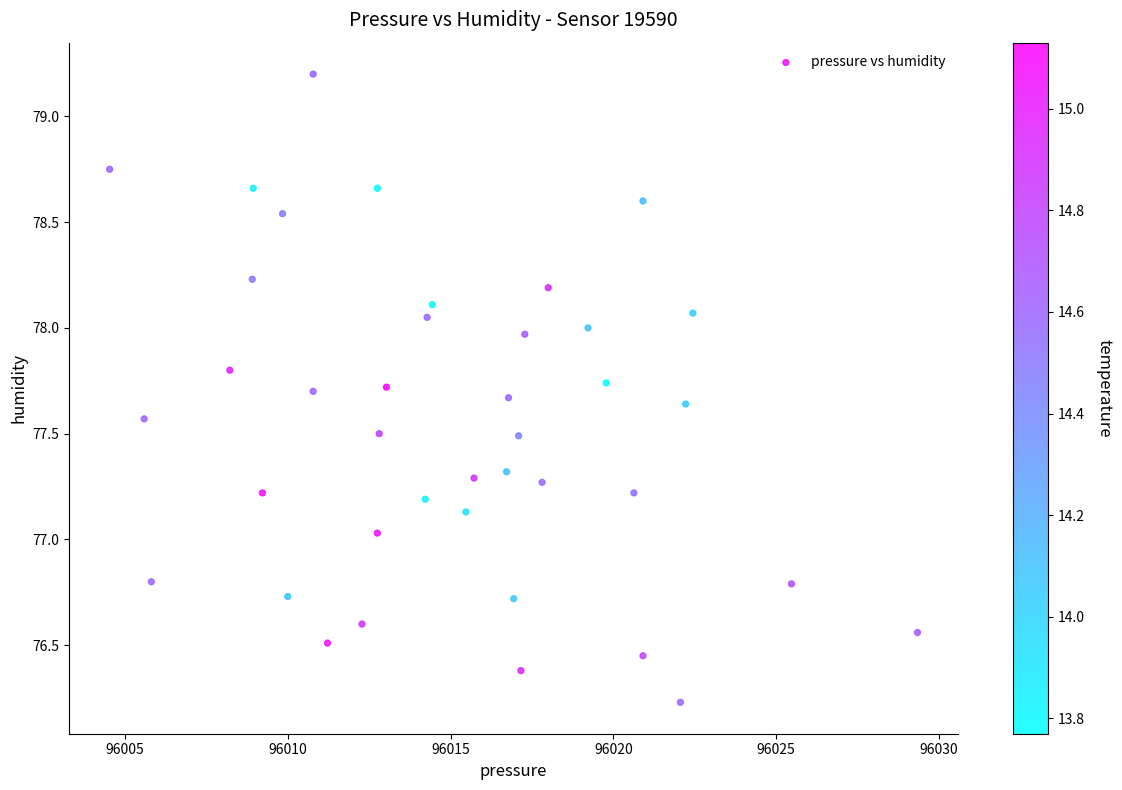

What is the range of X values (max minus min)?

24.8